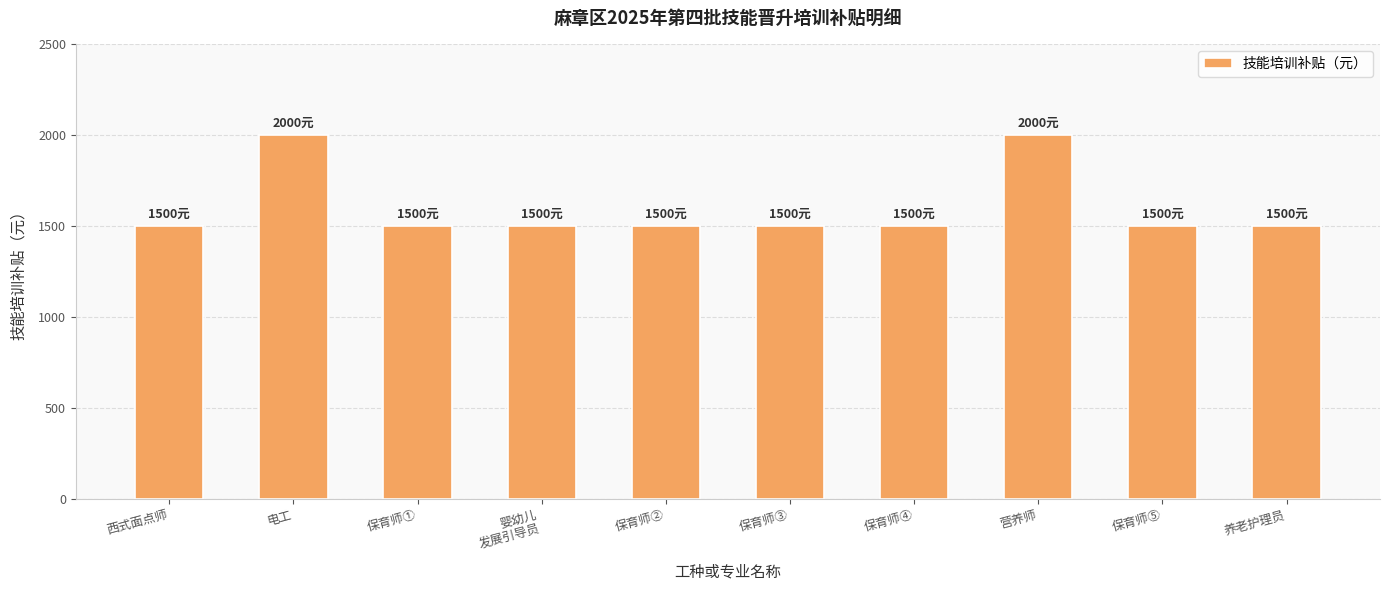

What is the smallest value displayed?

1500